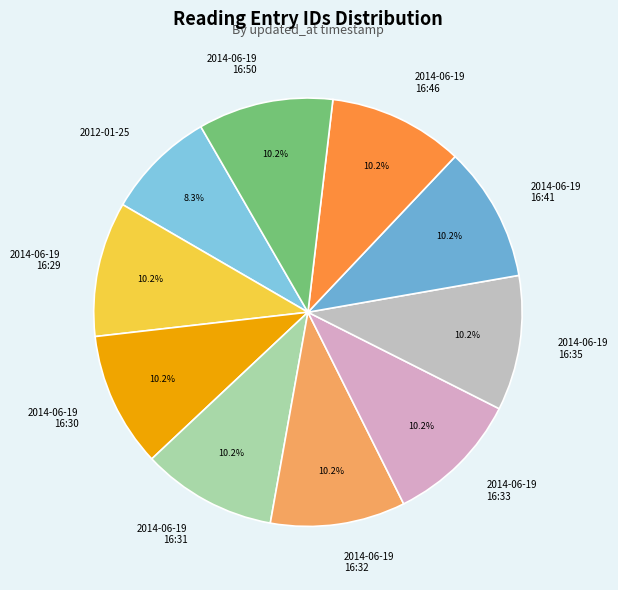

To the nearest percent, what is the average slice percentage?

10%